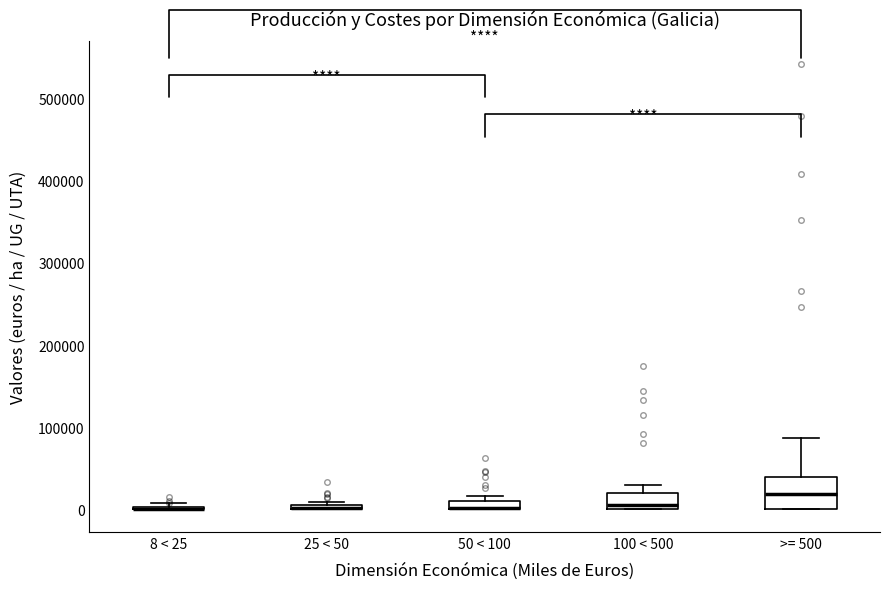

Which box is the tallest, from its lower edge to its upper edge?

>= 500